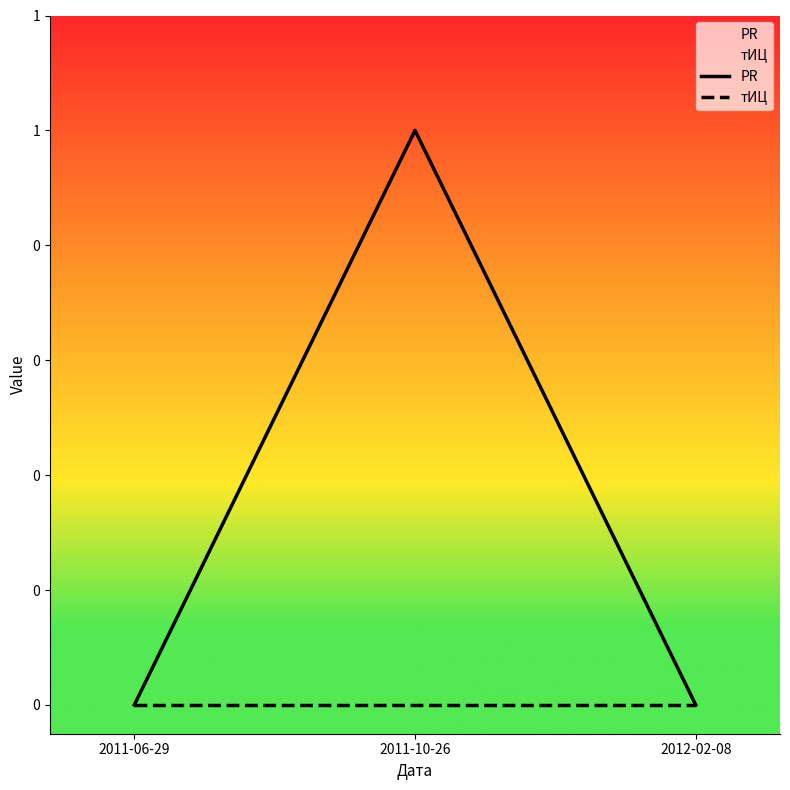

Which series has the largest range (max minus min)?

PR